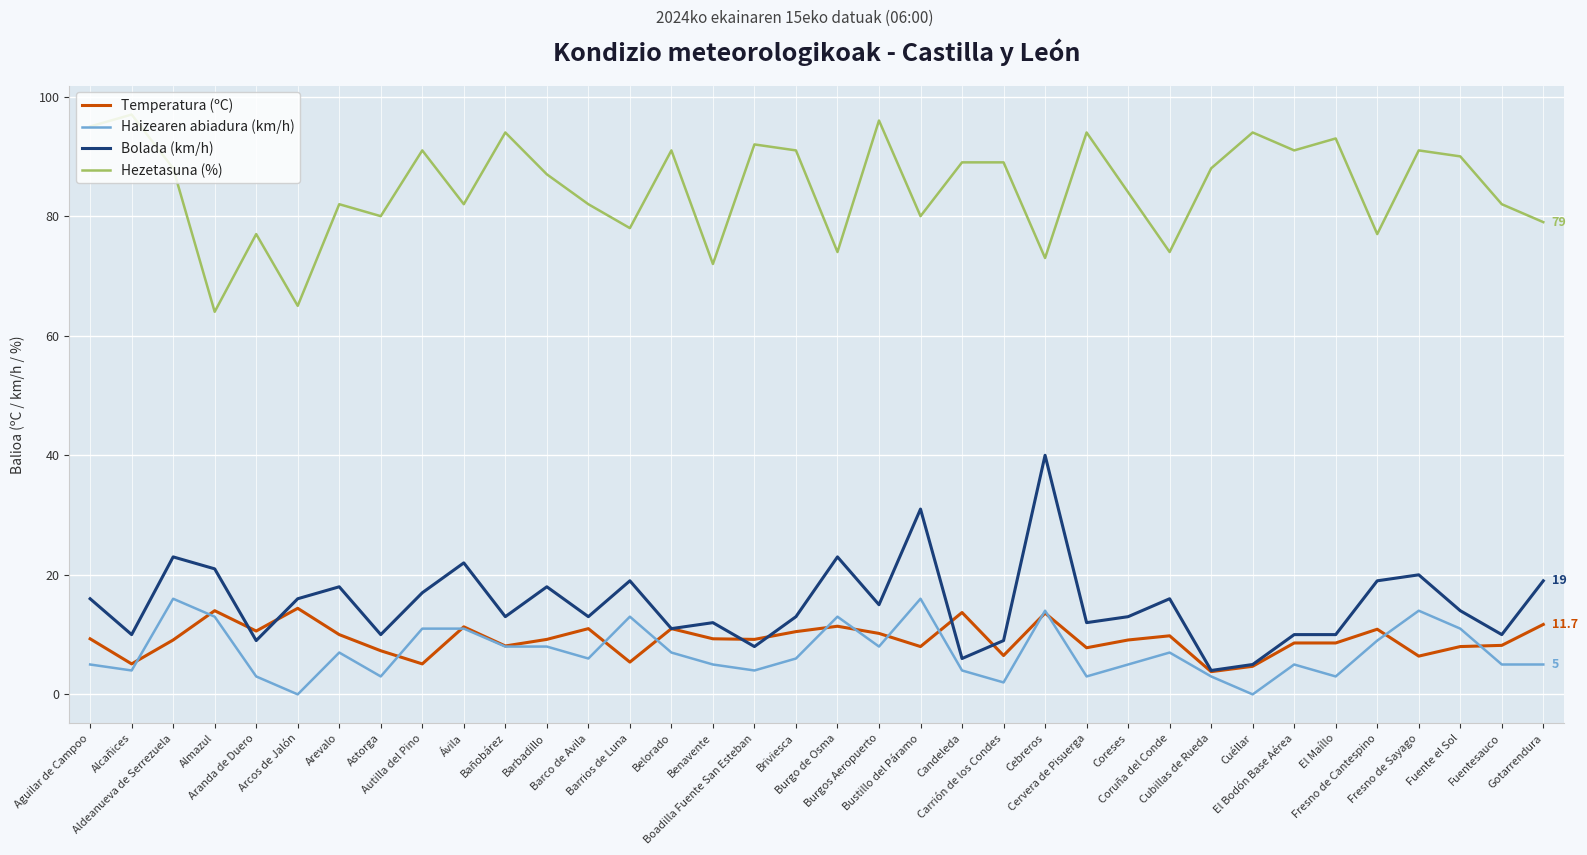

At which label does Bolada (km/h) first exceed 14?

Aguilar de Campoo